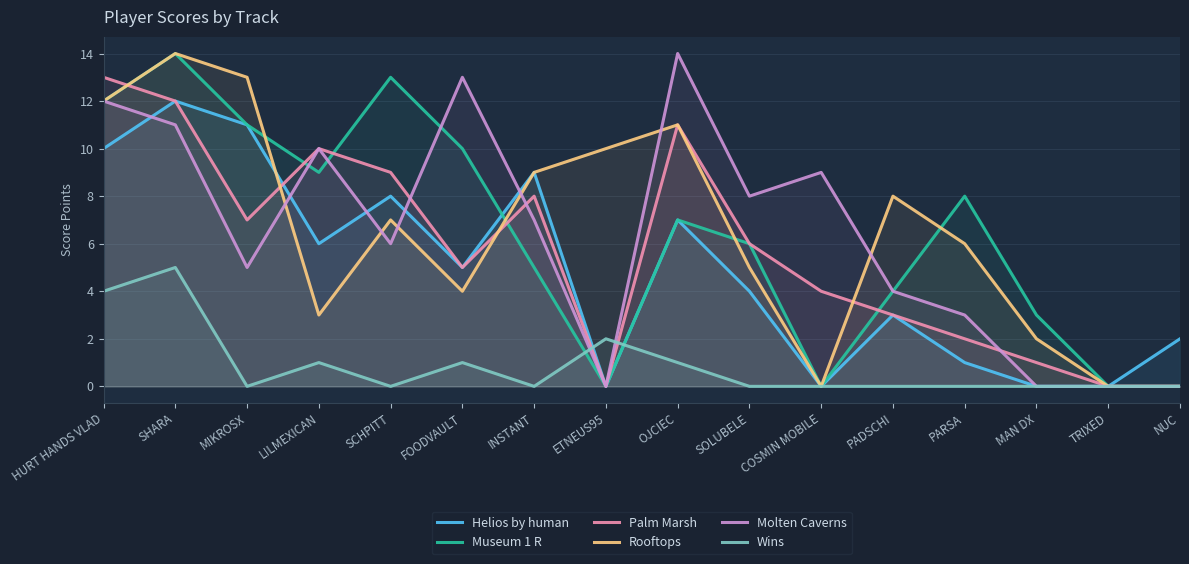

What is the label of the 5th point from the left?

SCHPITT